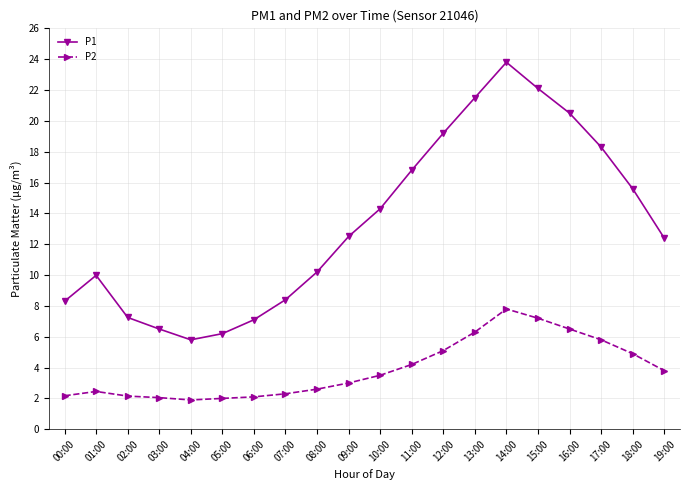

What is the lowest value of the P2 series?

1.9